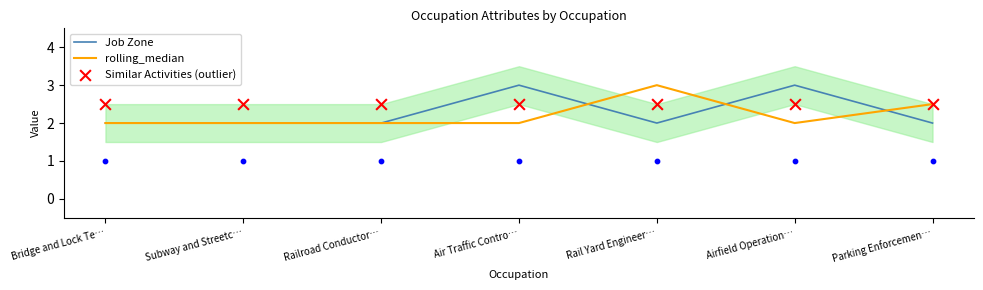

What is the total value across all series at Air Traffic Contro…?

7.5